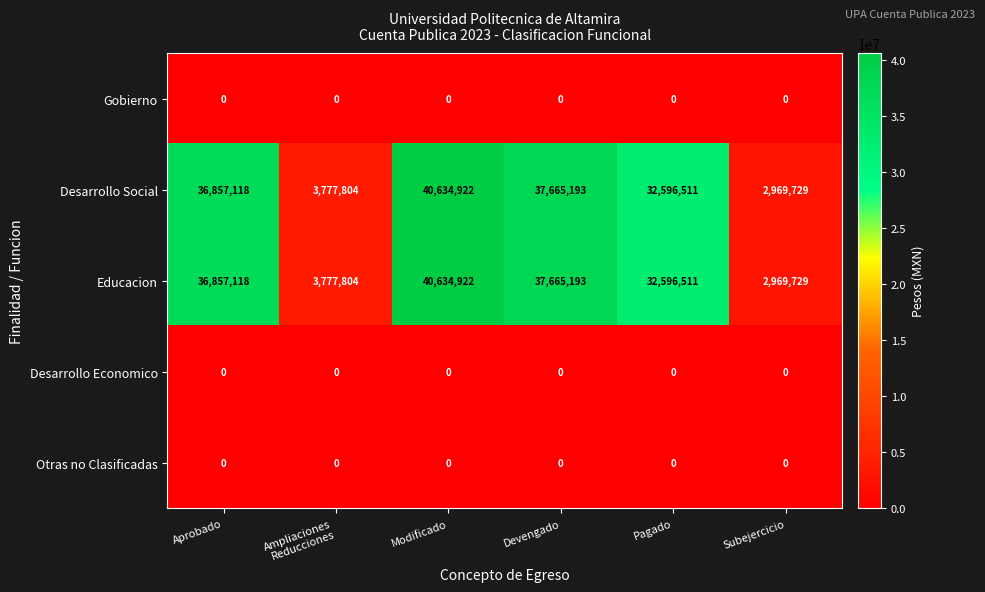

What is the total value across all series at Subejercicio?

5939458